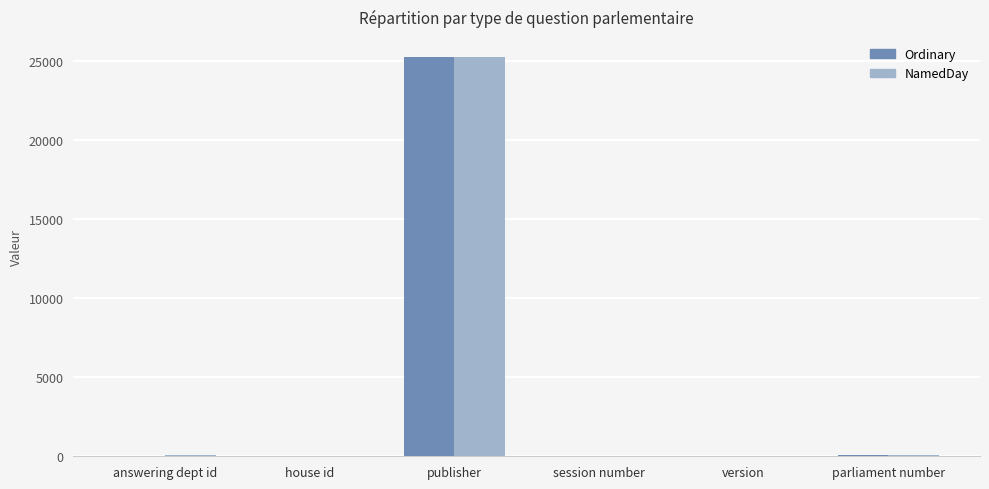

What is the maximum value for NamedDay?

25259